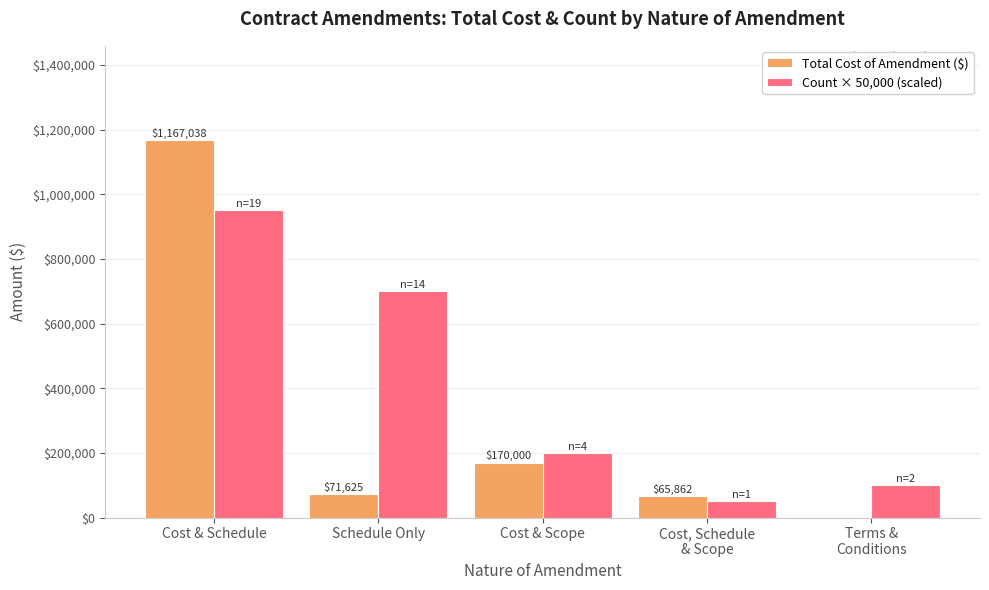

At which label does Count × 50,000 (scaled) first exceed 200000?

Cost & Schedule